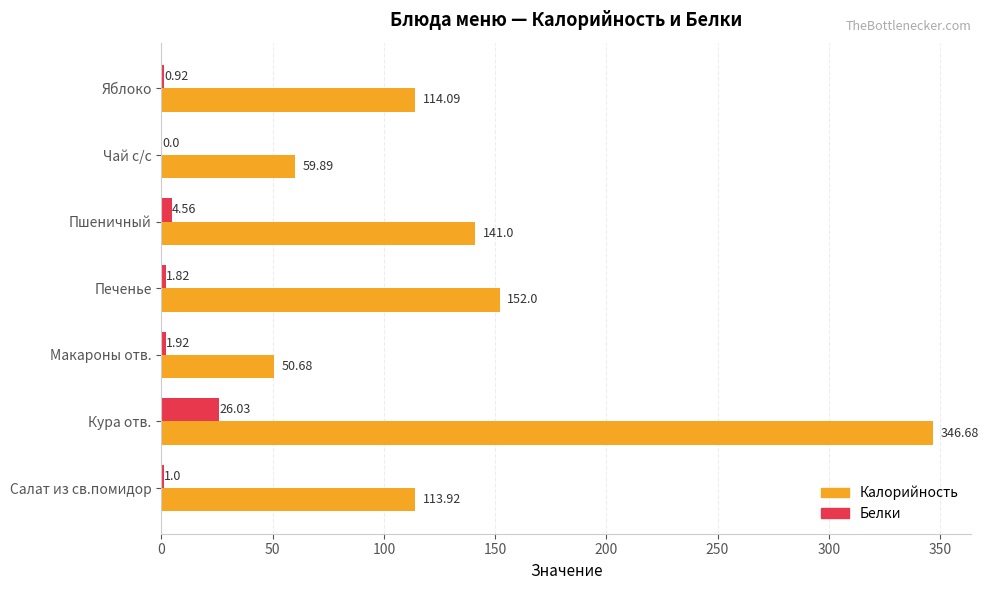

What is the total value across all series at Кура отв.?

372.7